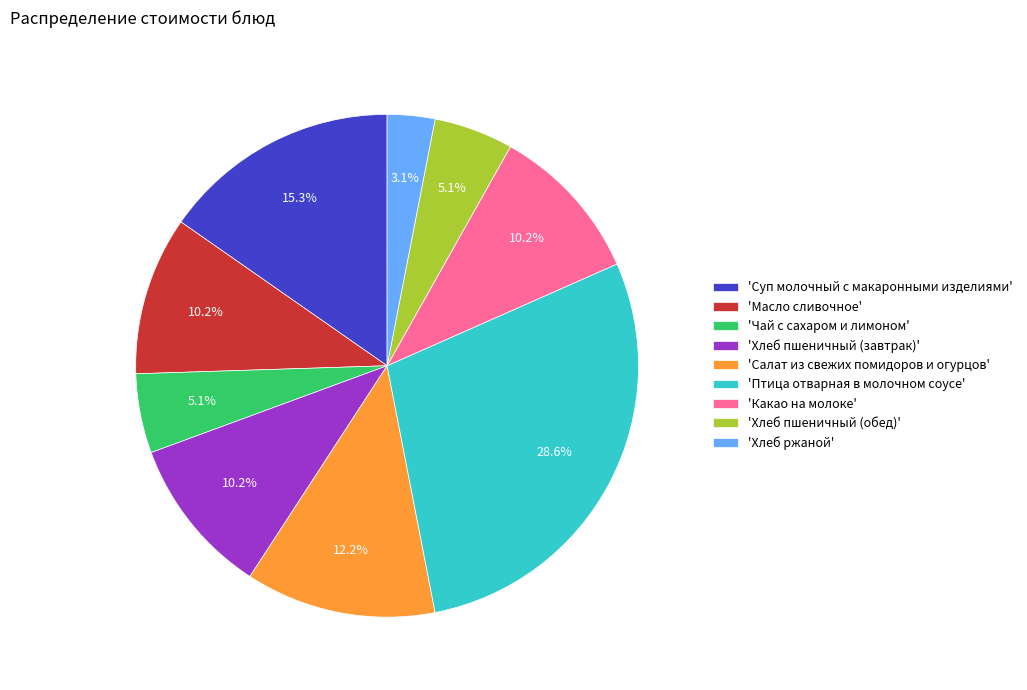

Does any single category account for the majority?

No